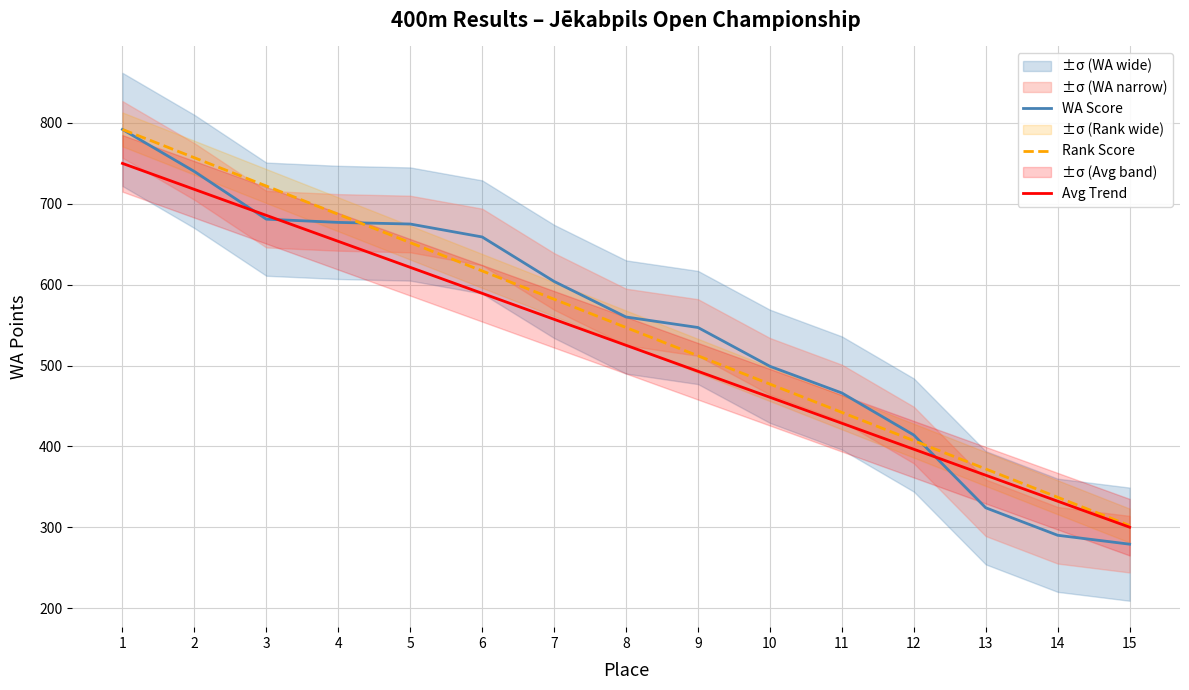

At which category is the sum across all series the highest?

1